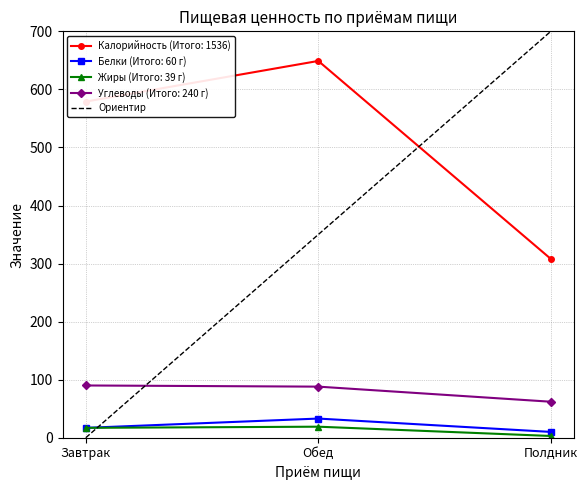

The value at Завтрак is -222. True or false?

False